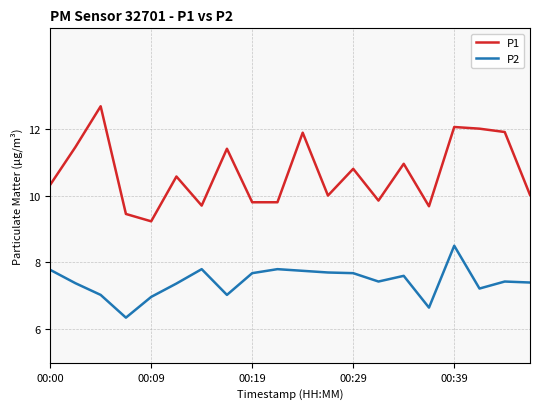

What is the difference between the maximum and minimum values in the P1 series?

3.4